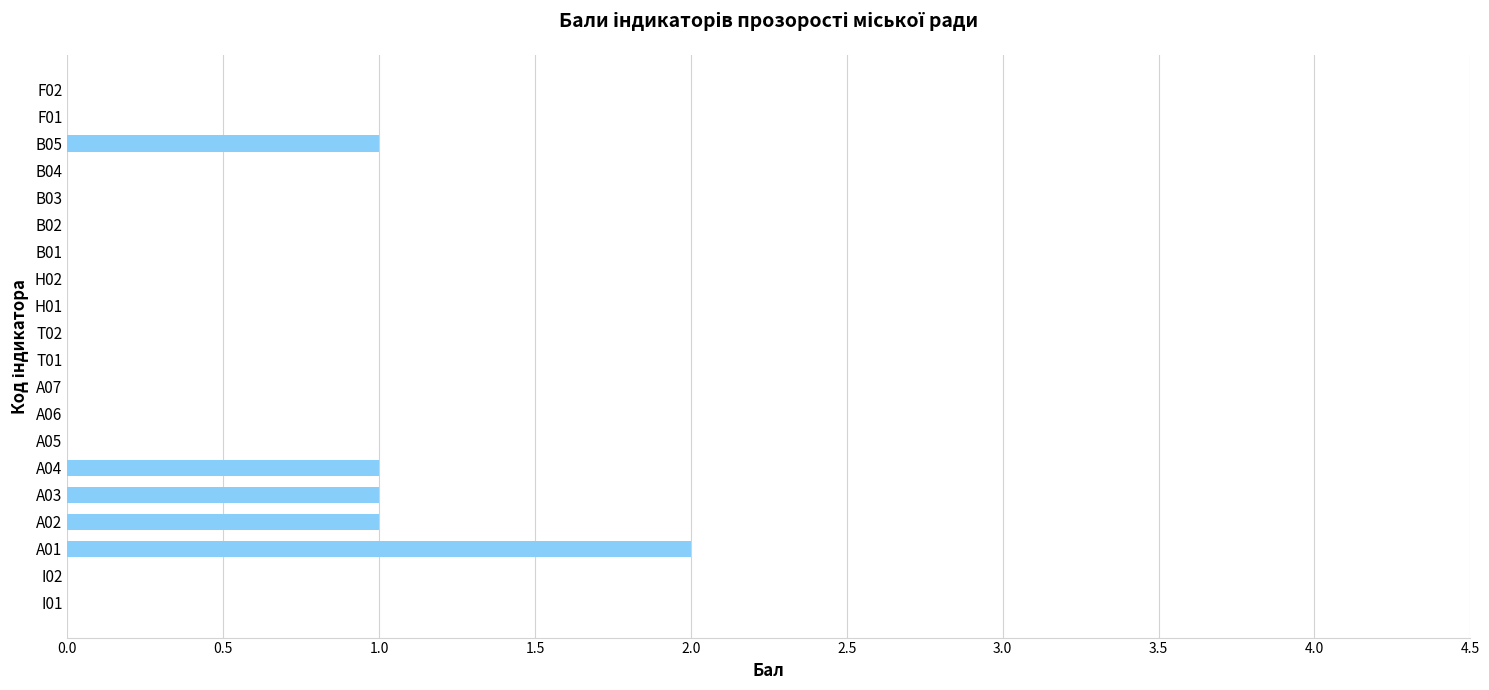

Which has a higher value, A01 or B01?

A01